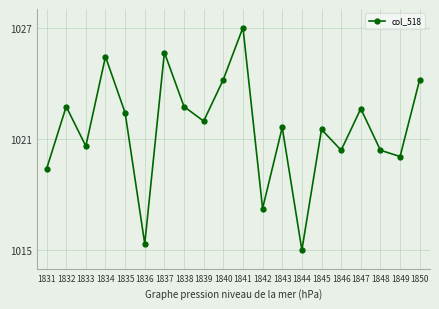

What is the value of the 14th point from the left?

1015.0